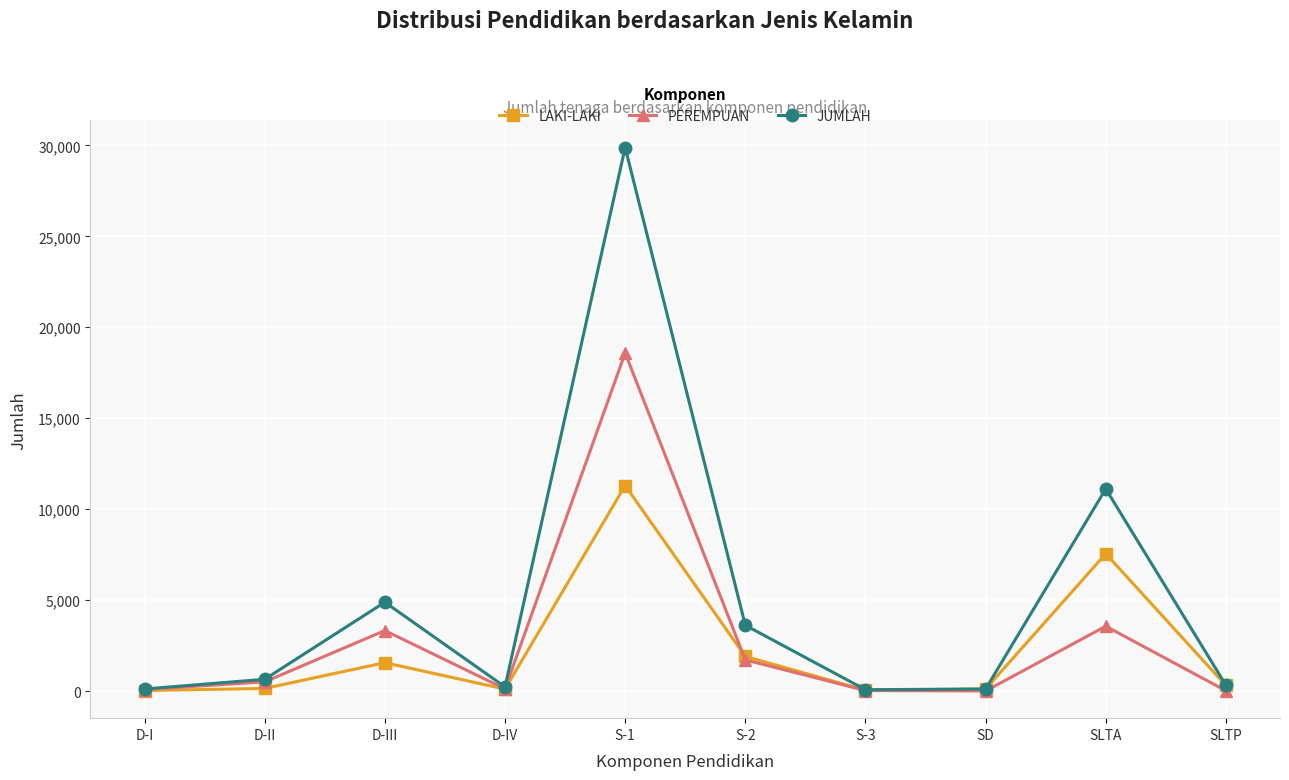

The value of JUMLAH at S-2 is 3616. True or false?

True